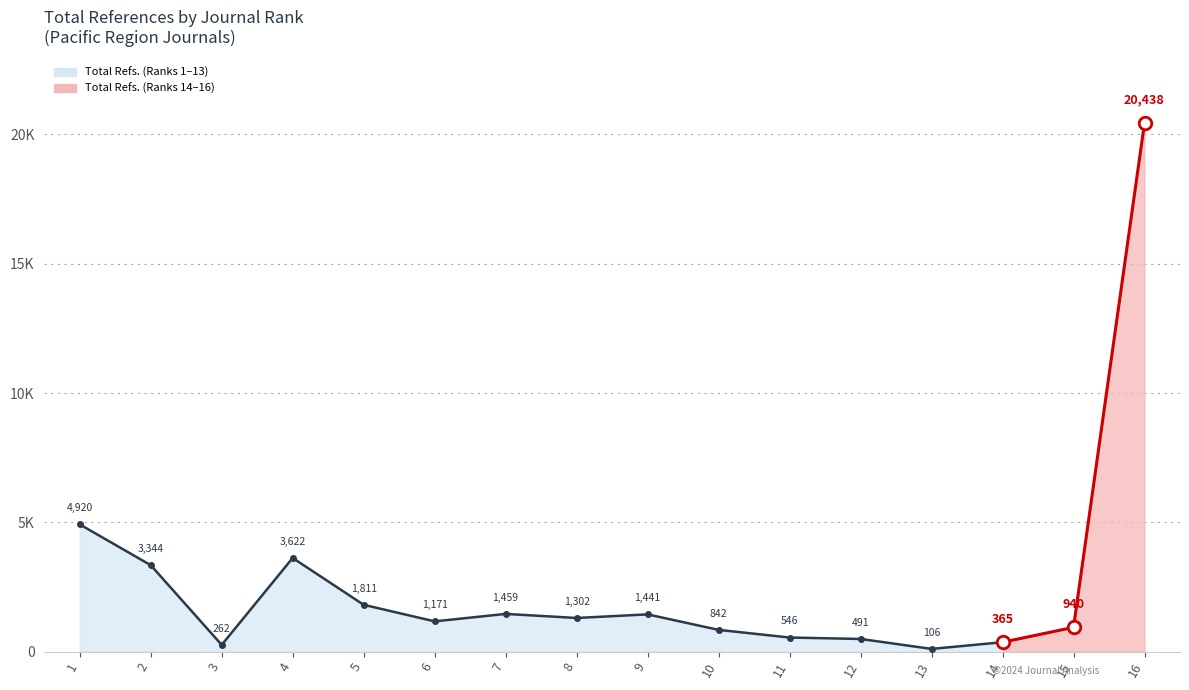

Which category has the highest value across all series?

16